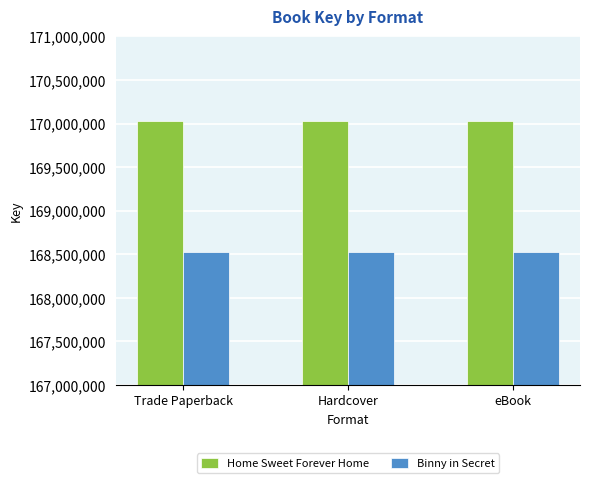

What position from the right is eBook?

1